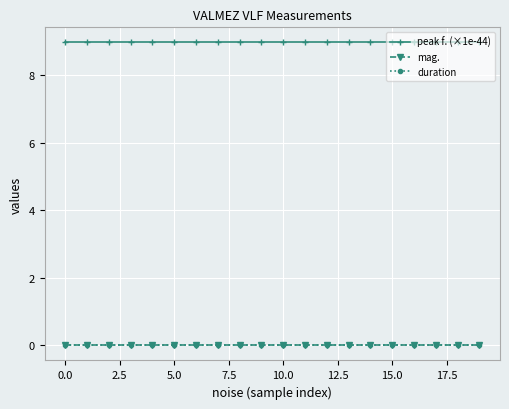

True or false: duration and peak f. (×1e-44) intersect in this chart.

False